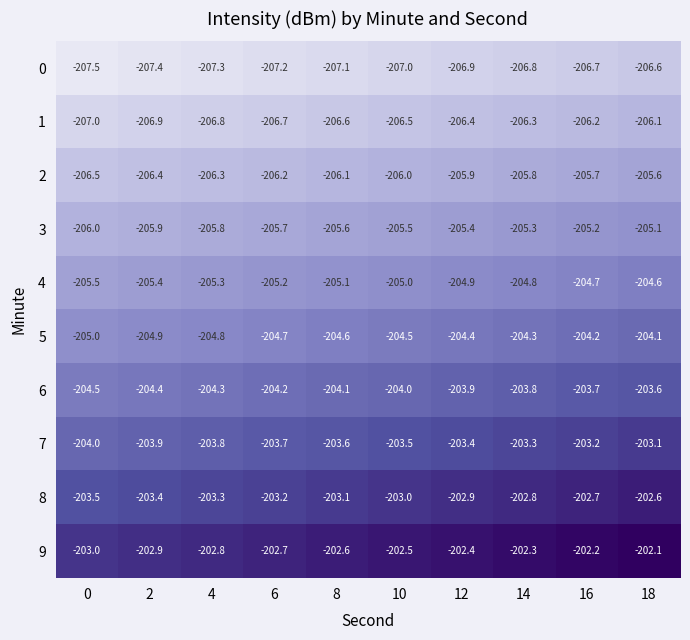

At which category is the sum across all series the highest?

18